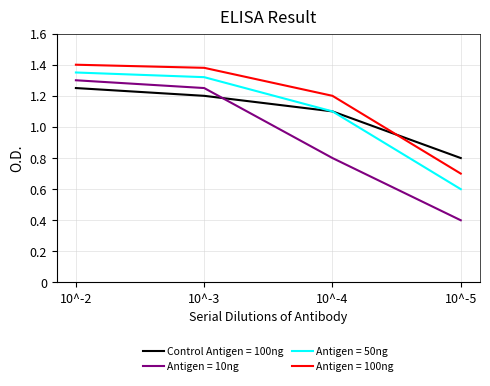

Rank the series by their maximum value, from highest to lowest.

Antigen = 100ng, Antigen = 50ng, Antigen = 10ng, Control Antigen = 100ng